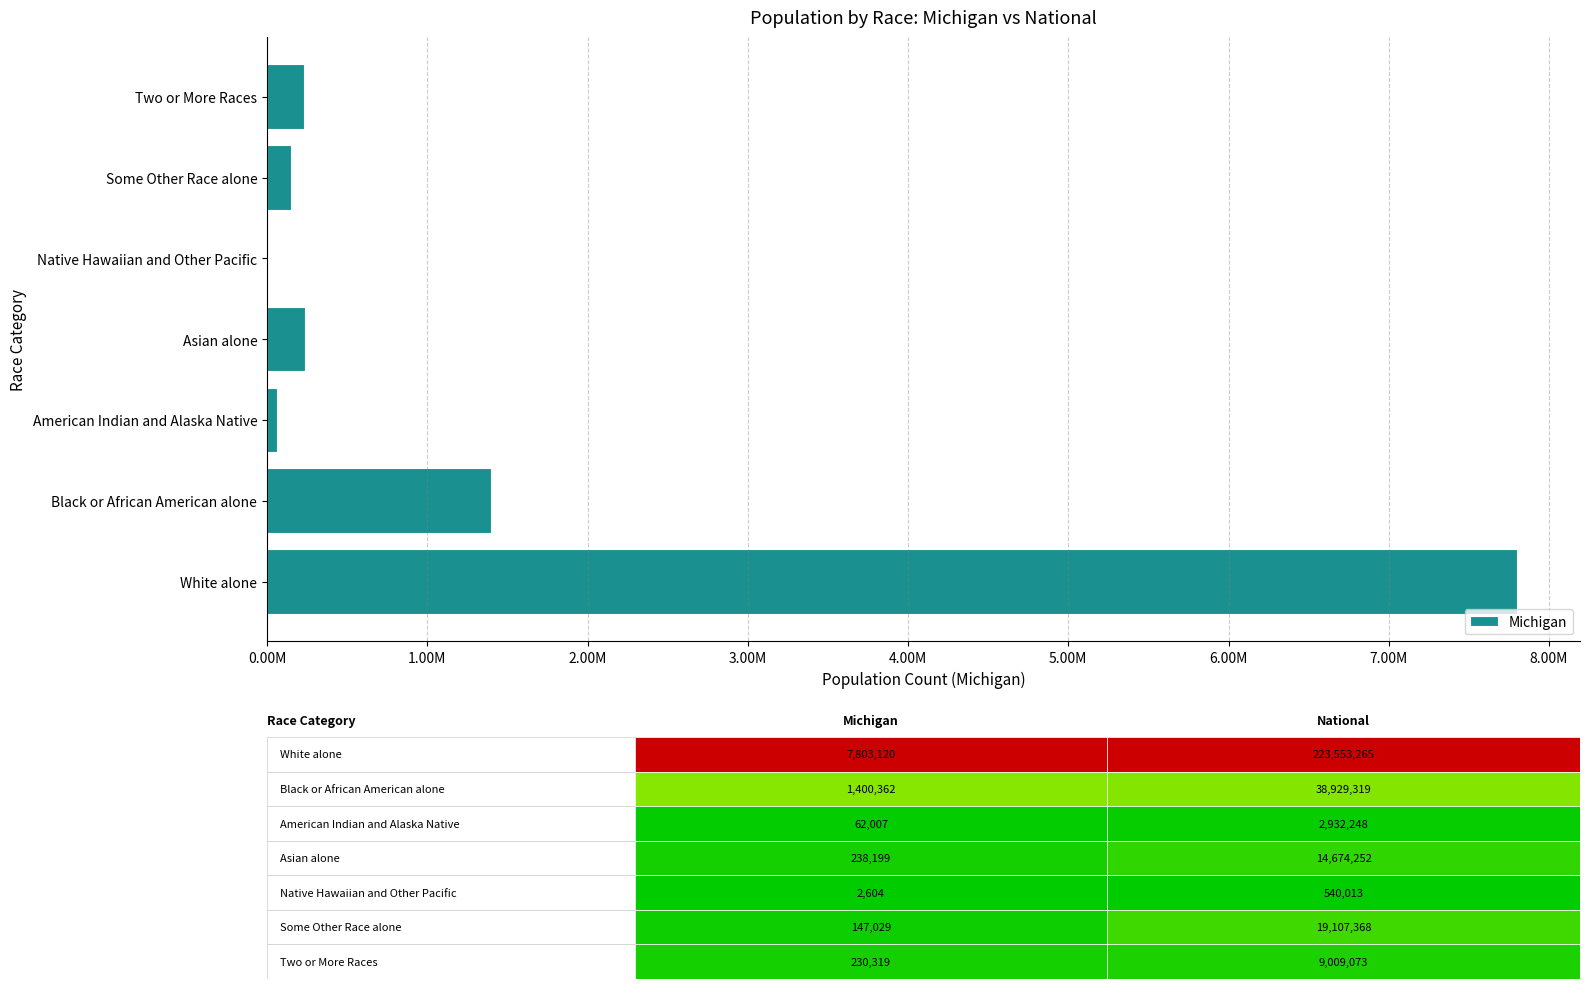

Are the bars horizontal?

Yes